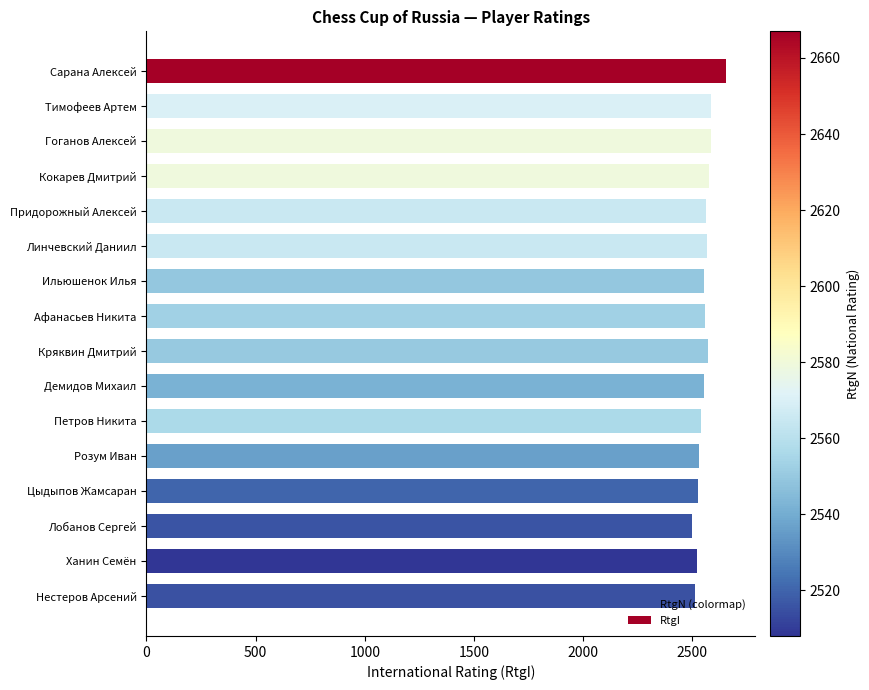

What is the ratio of the value at Розум Иван to the value at Нестеров Арсений?

1.0